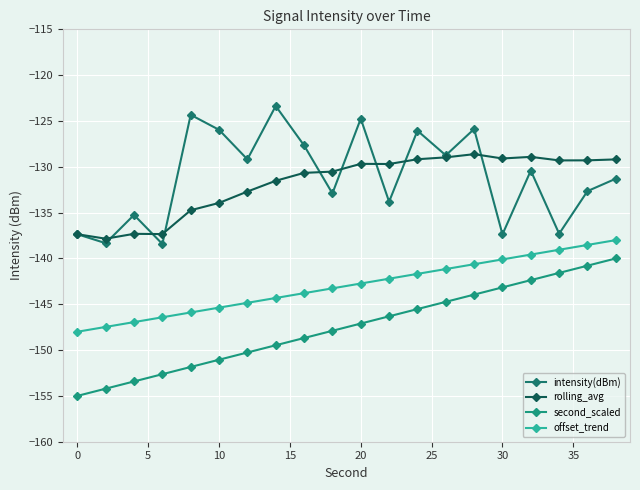

True or false: intensity(dBm) and second_scaled intersect in this chart.

False